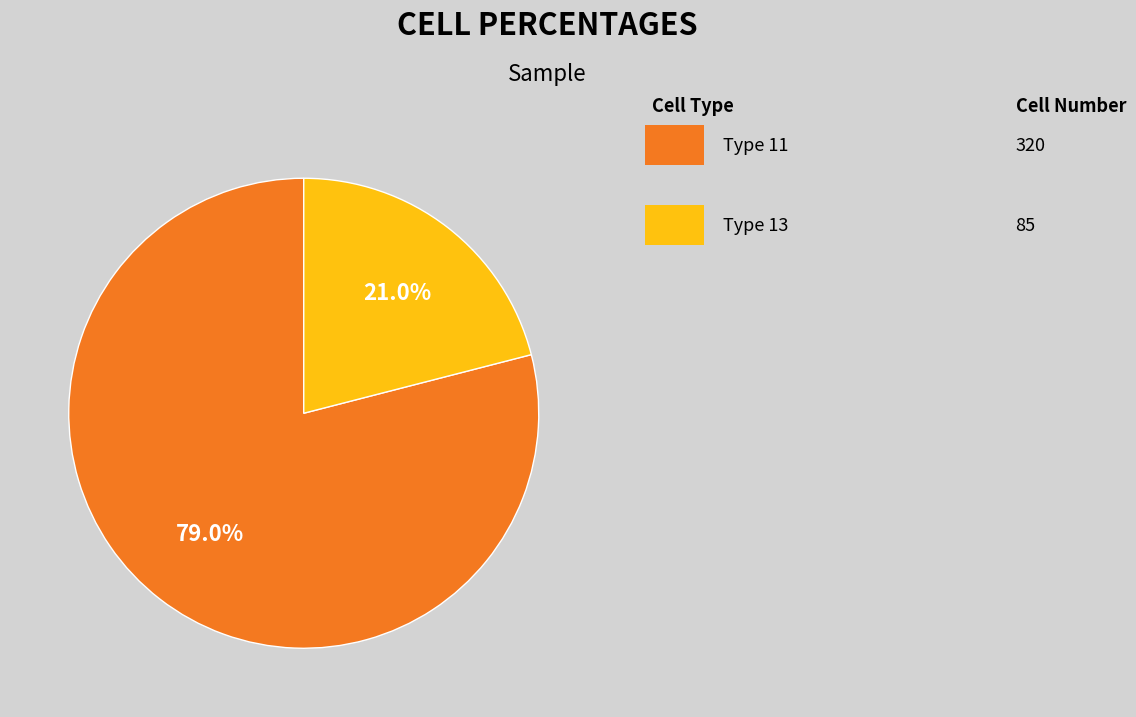

Is there any slice that represents more than half of the pie?

Yes